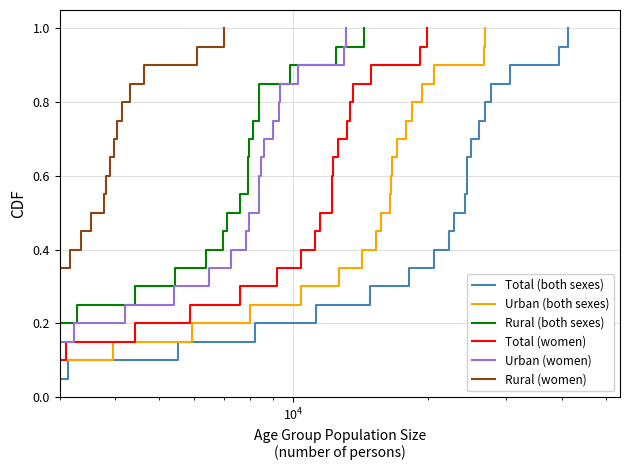

Reading left to right, what are all the values shown in this chart?

Total (both sexes): 0.0	0.1	0.1	0.1	0.2	0.2	0.3	0.3	0.4	0.5	0.5	0.6	0.6	0.7	0.7	0.8	0.8	0.8	0.9	0.9	1.0
Urban (both sexes): 0.0	0.1	0.1	0.1	0.2	0.2	0.3	0.3	0.4	0.5	0.5	0.6	0.6	0.7	0.7	0.8	0.8	0.8	0.9	0.9	1.0
Rural (both sexes): 0.0	0.1	0.1	0.1	0.2	0.2	0.3	0.3	0.4	0.5	0.5	0.6	0.6	0.7	0.7	0.8	0.8	0.8	0.9	0.9	1.0
Total (women): 0.0	0.1	0.1	0.1	0.2	0.2	0.3	0.3	0.4	0.5	0.5	0.6	0.6	0.7	0.7	0.8	0.8	0.8	0.9	0.9	1.0
Urban (women): 0.0	0.1	0.1	0.1	0.2	0.2	0.3	0.3	0.4	0.5	0.5	0.6	0.6	0.7	0.7	0.8	0.8	0.8	0.9	0.9	1.0
Rural (women): 0.0	0.1	0.1	0.1	0.2	0.2	0.3	0.3	0.4	0.5	0.5	0.6	0.6	0.7	0.7	0.8	0.8	0.8	0.9	0.9	1.0